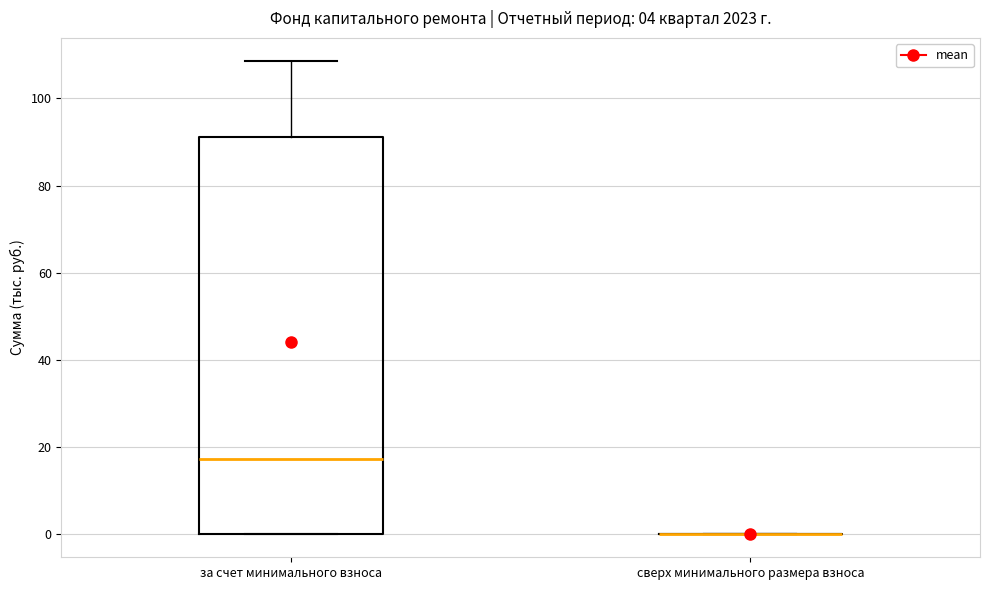

Comparing the boxes themselves (not the whiskers), which one is the tallest?

за счет минимального взноса